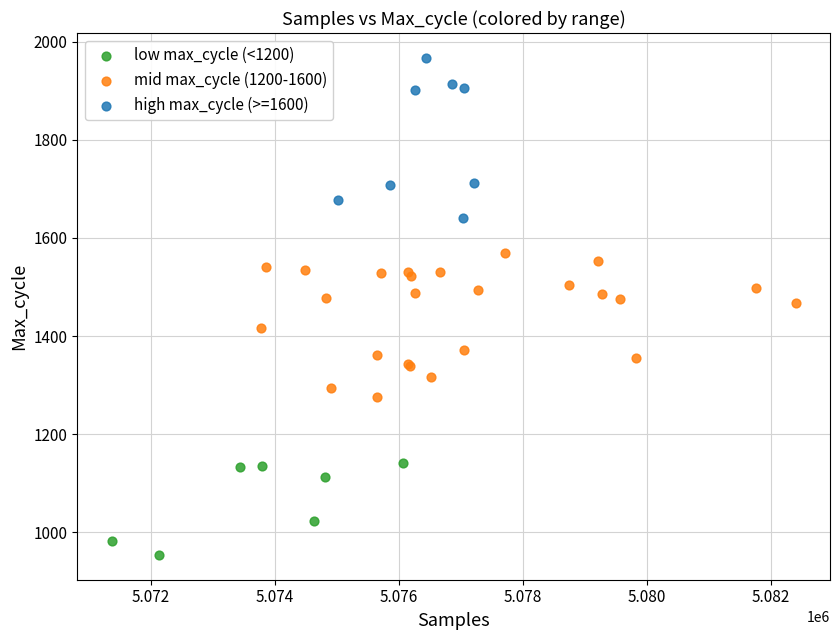

Which series contains the highest Y value?

high max_cycle (>=1600)